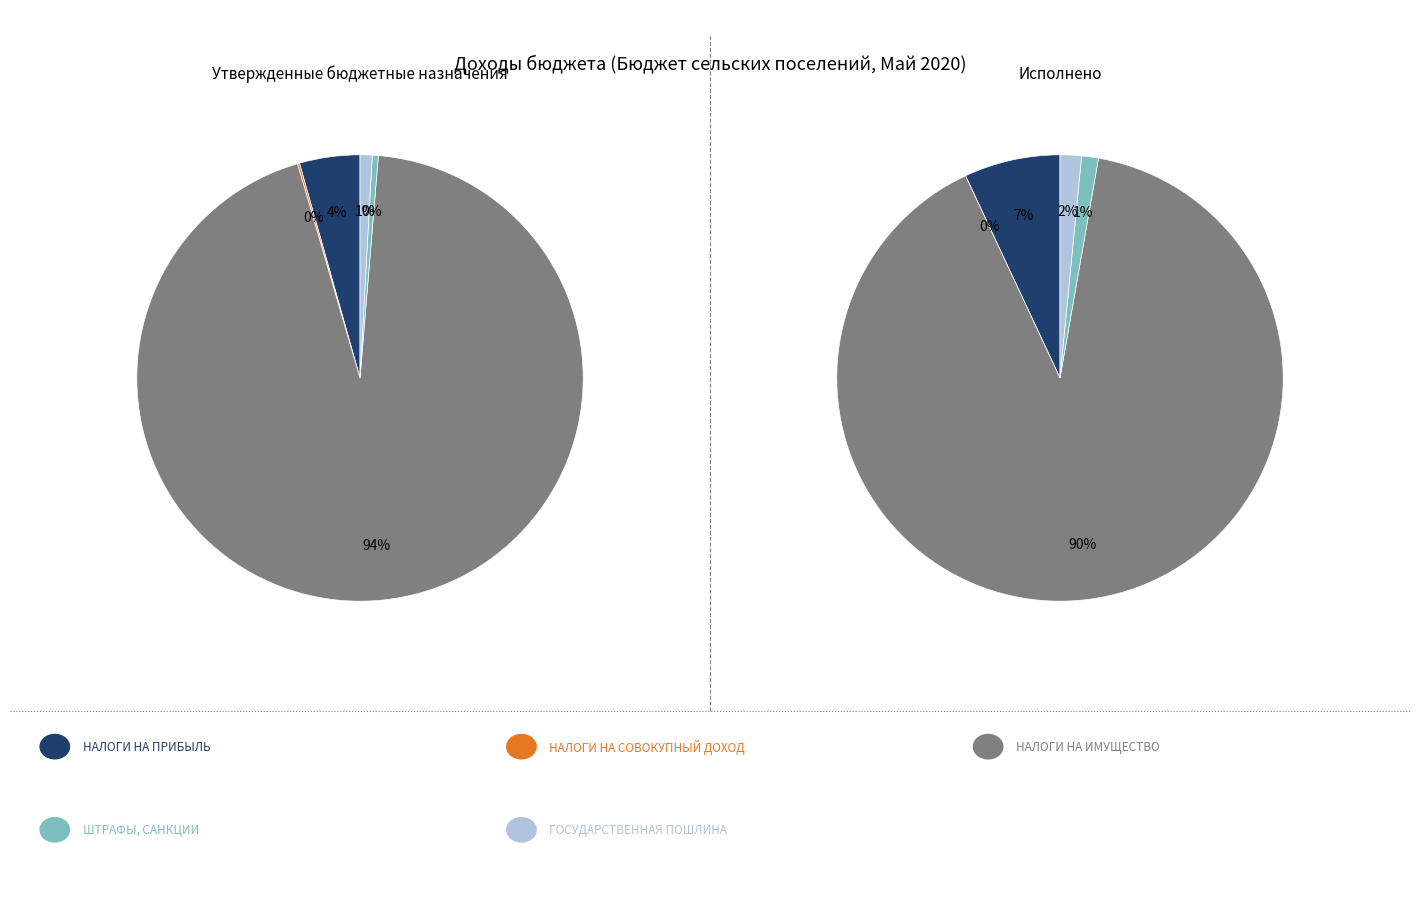

Count the number of slices in the pie.

5